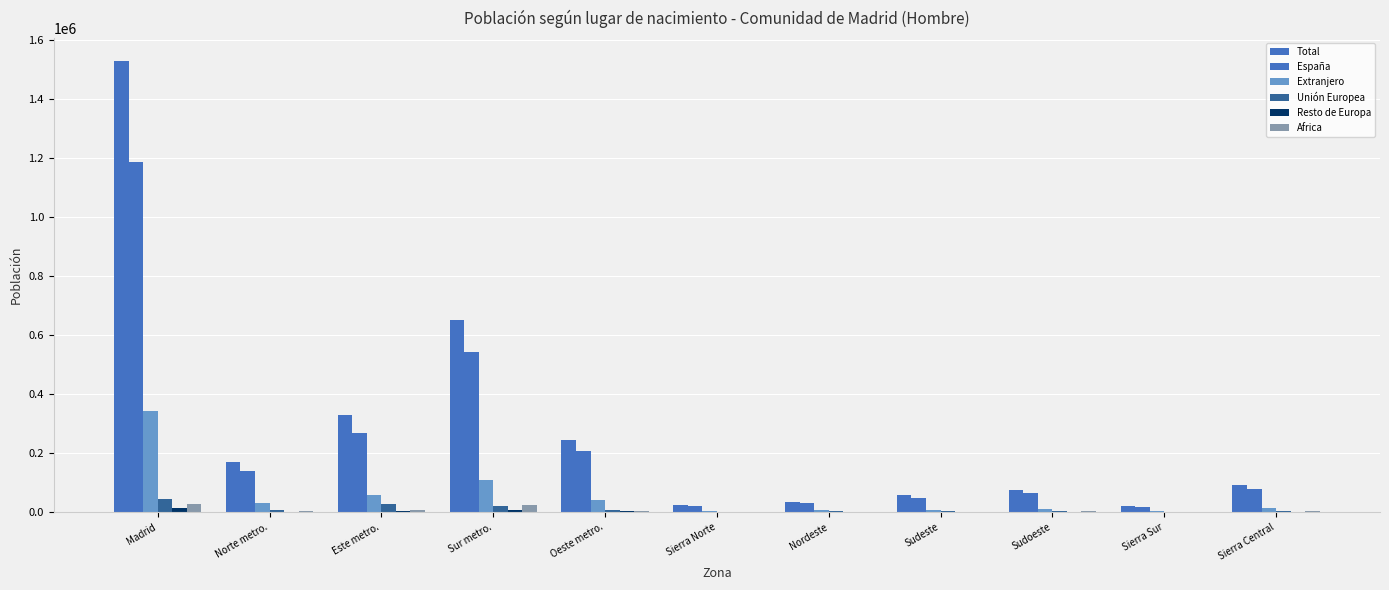

Count the number of data series in this chart.

6